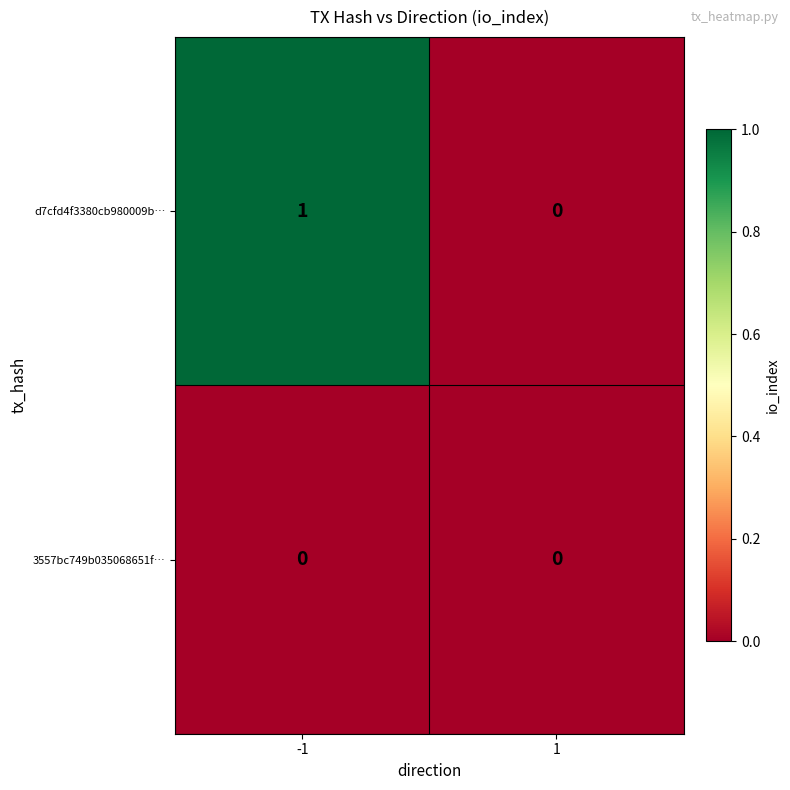

List the series in order of their overall mean, lowest first.

3557bc749b035068651f…, d7cfd4f3380cb980009b…